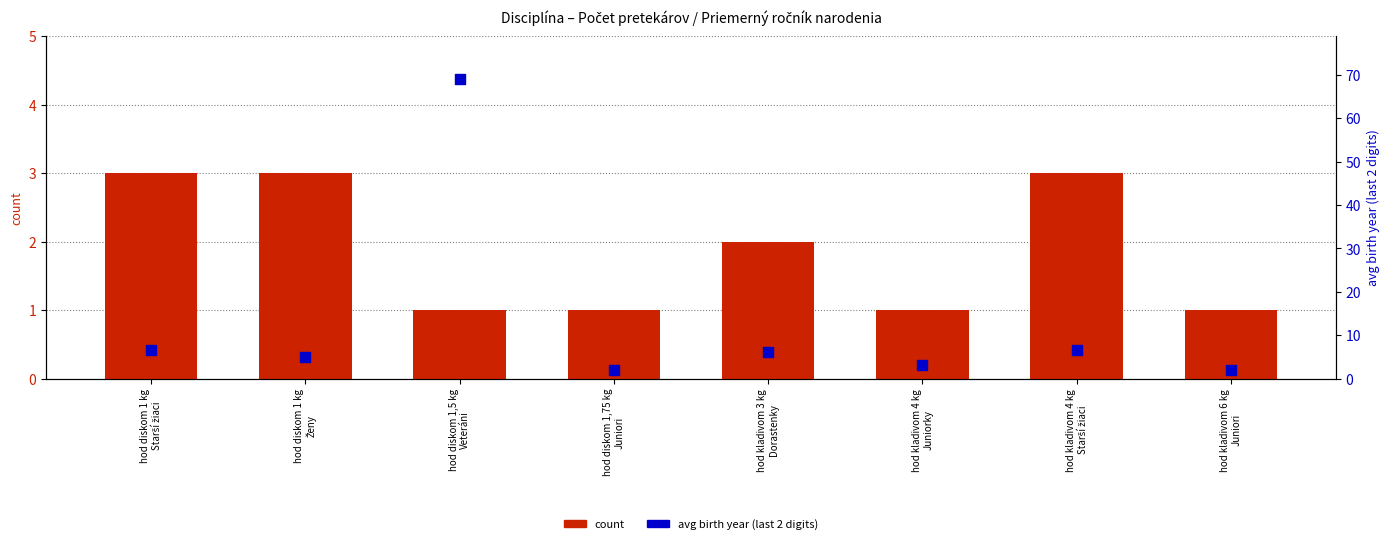

At how many categories does at least one series exceed 51?

1